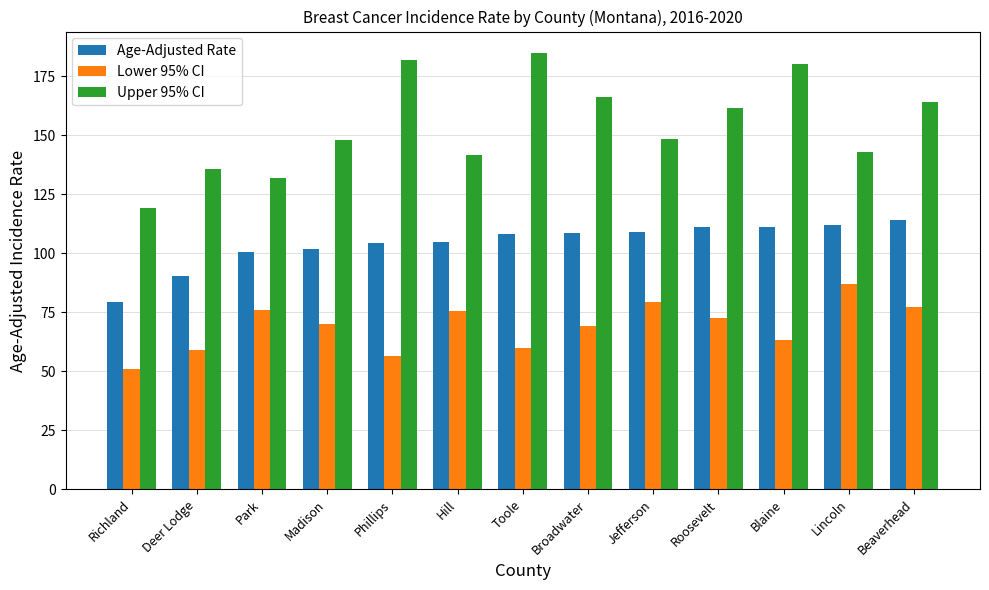

What are all the series names shown in the legend?

Age-Adjusted Rate, Lower 95% CI, Upper 95% CI